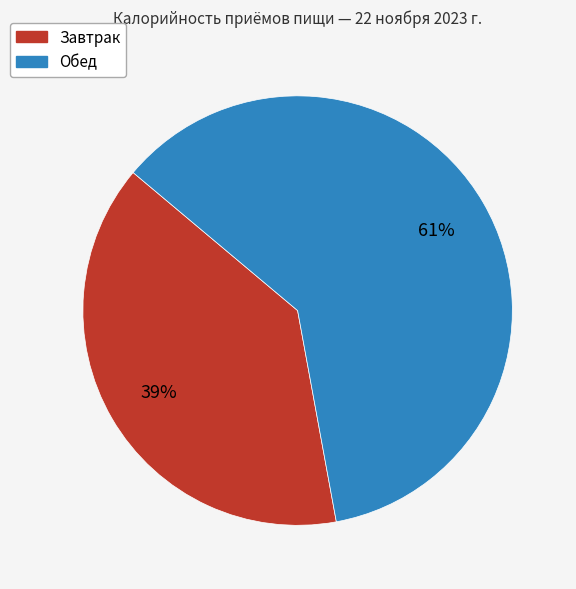

To the nearest percent, what is the difference between the largest and smallest slice percentages?

22%